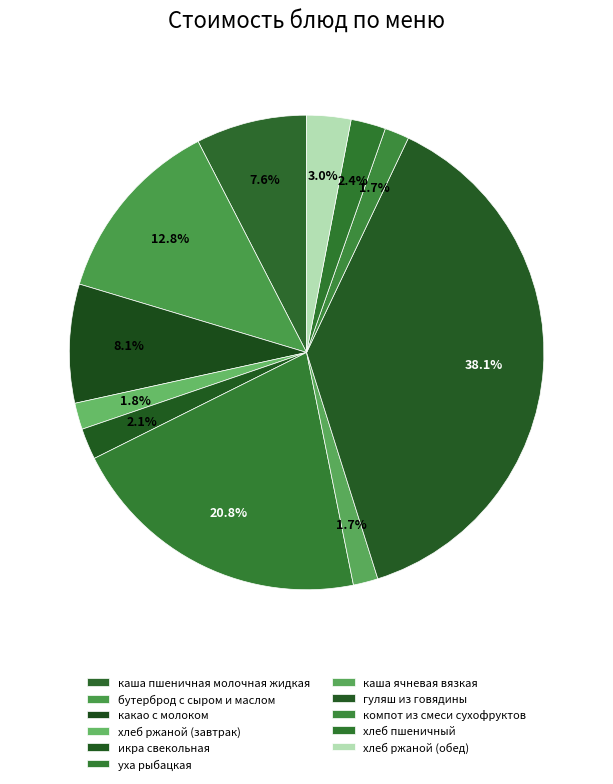

Is the sum of икра свекольная and хлеб пшеничный greater than half?

No